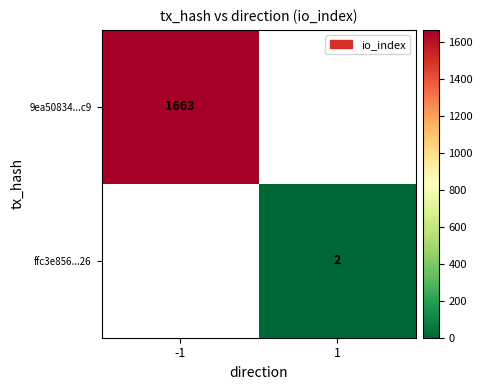

Is it true that ffc3e856...26 equals 3 at 1?

False